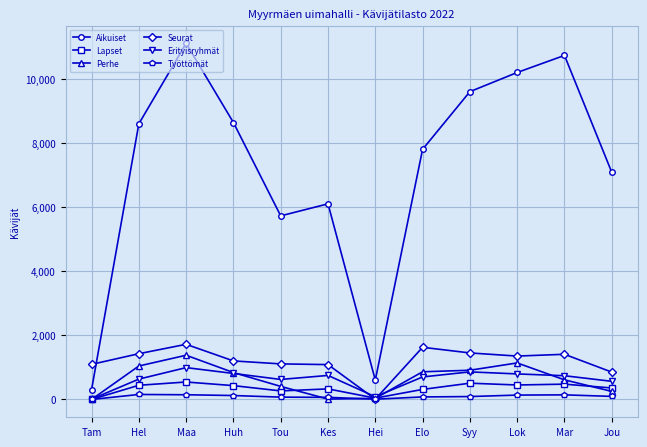

Between Hei and Jou, which series saw the biggest shift?

Aikuiset